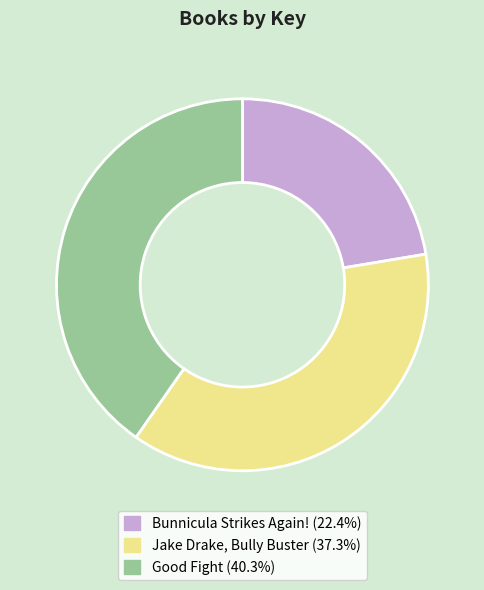

How many segments does this pie chart have?

3